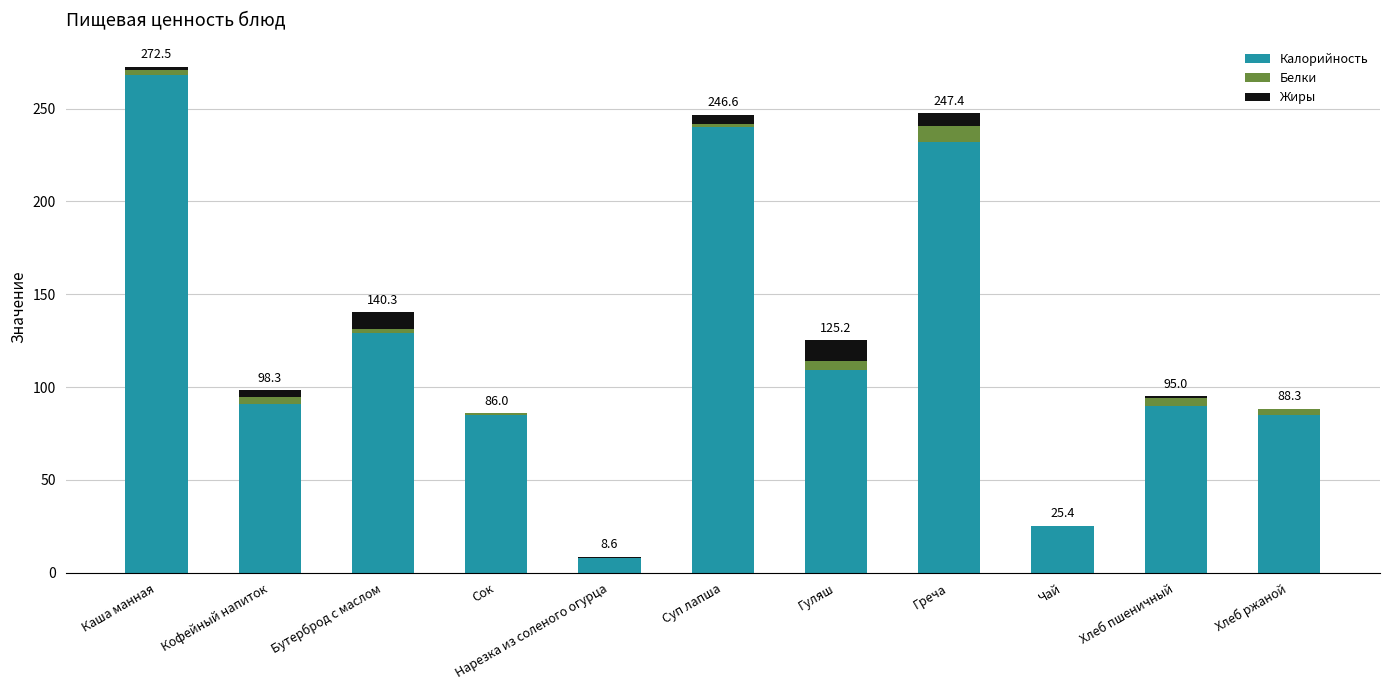

What is the highest value of the Калорийность series?

268.0